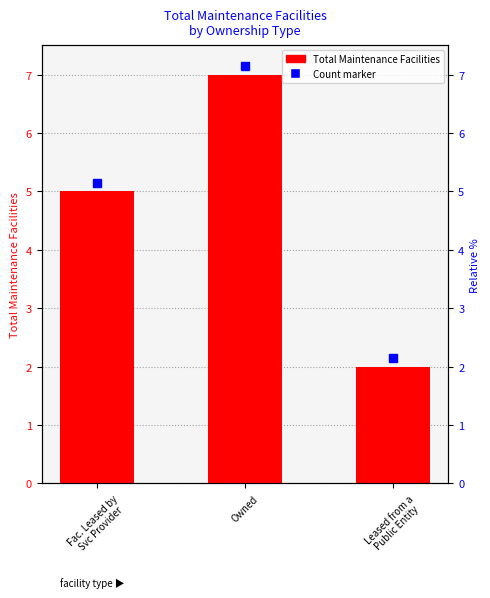

What is the ratio of the value at Owned to the value at Leased from a
Public Entity?

3.5